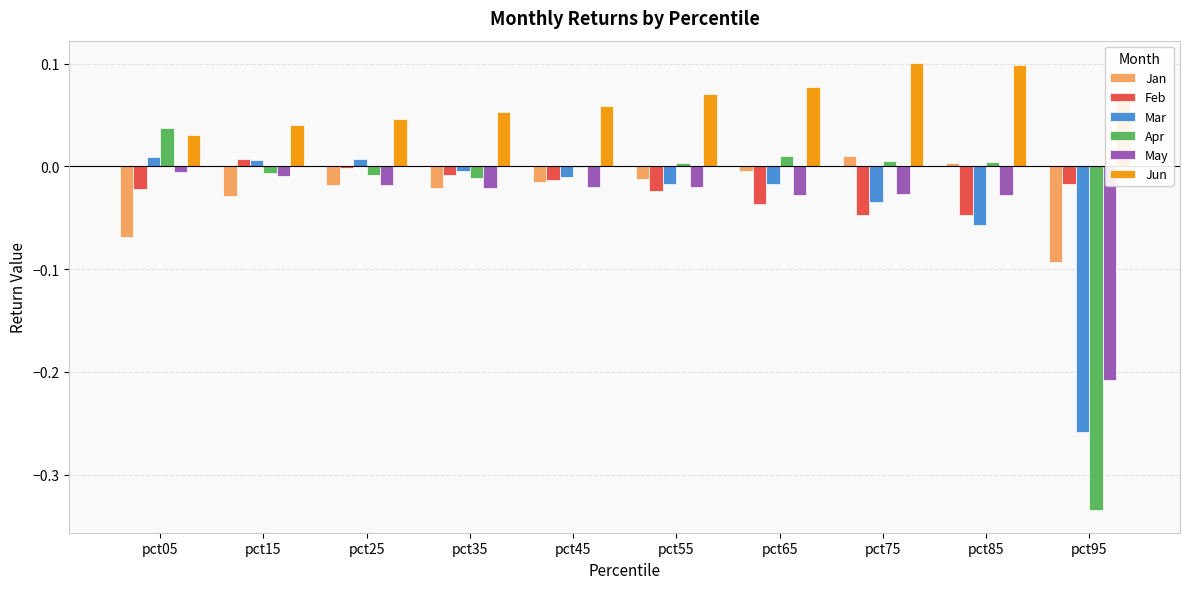

What is the sum of all May values?

-0.4